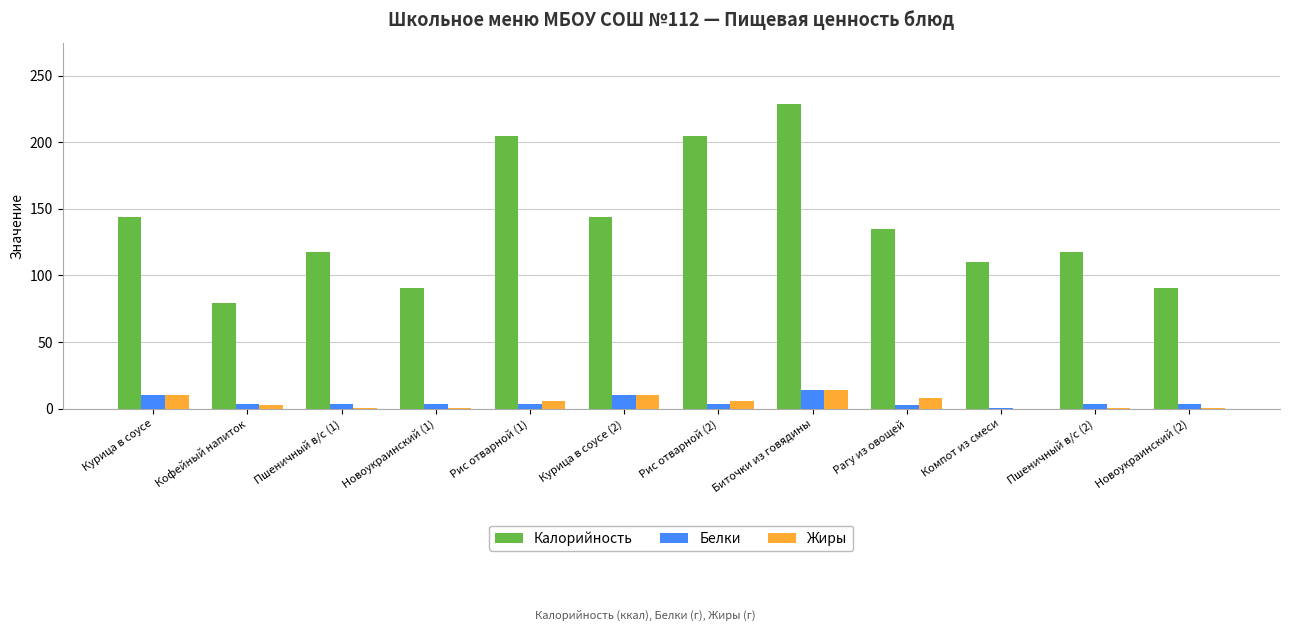

What is the greatest value displayed?

229.0